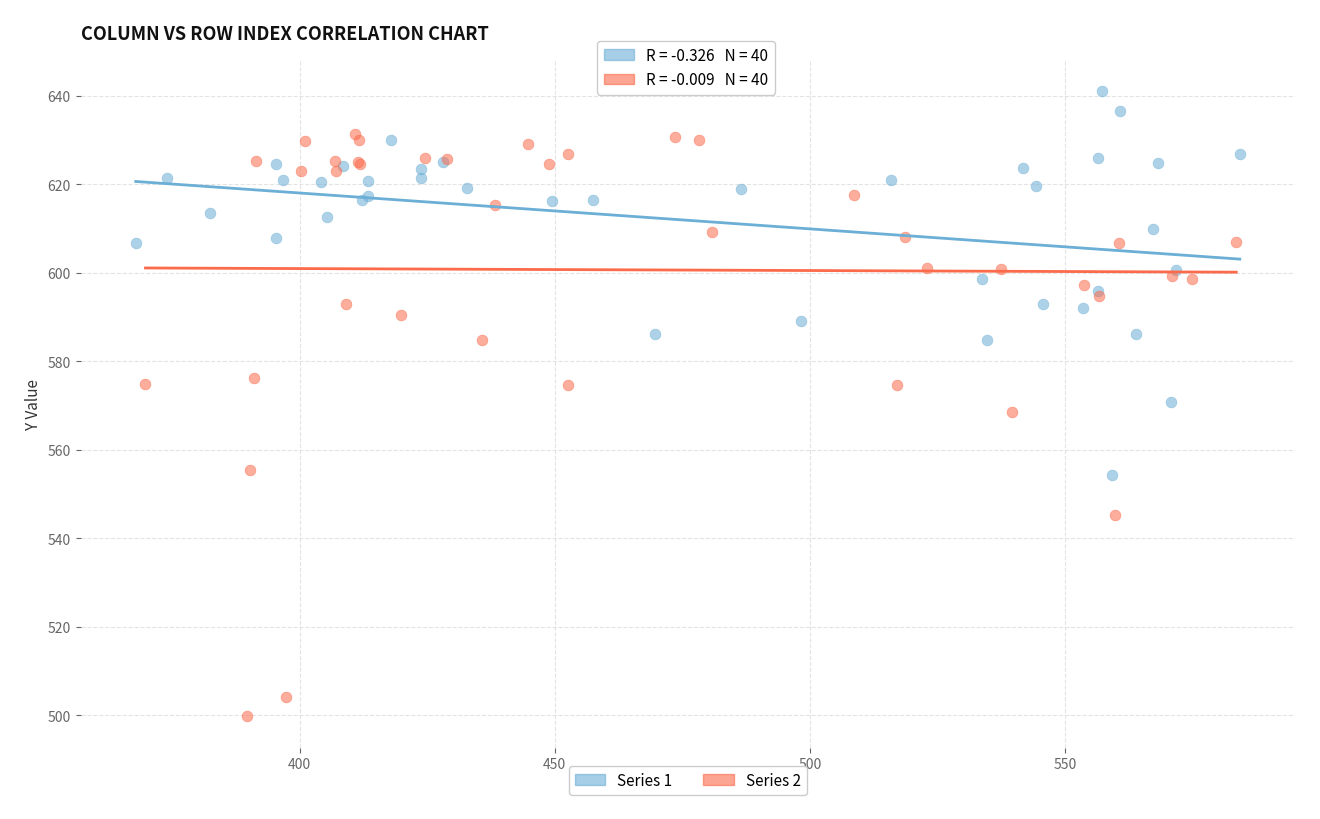

Which series has the largest Y range (max minus min)?

Series 2